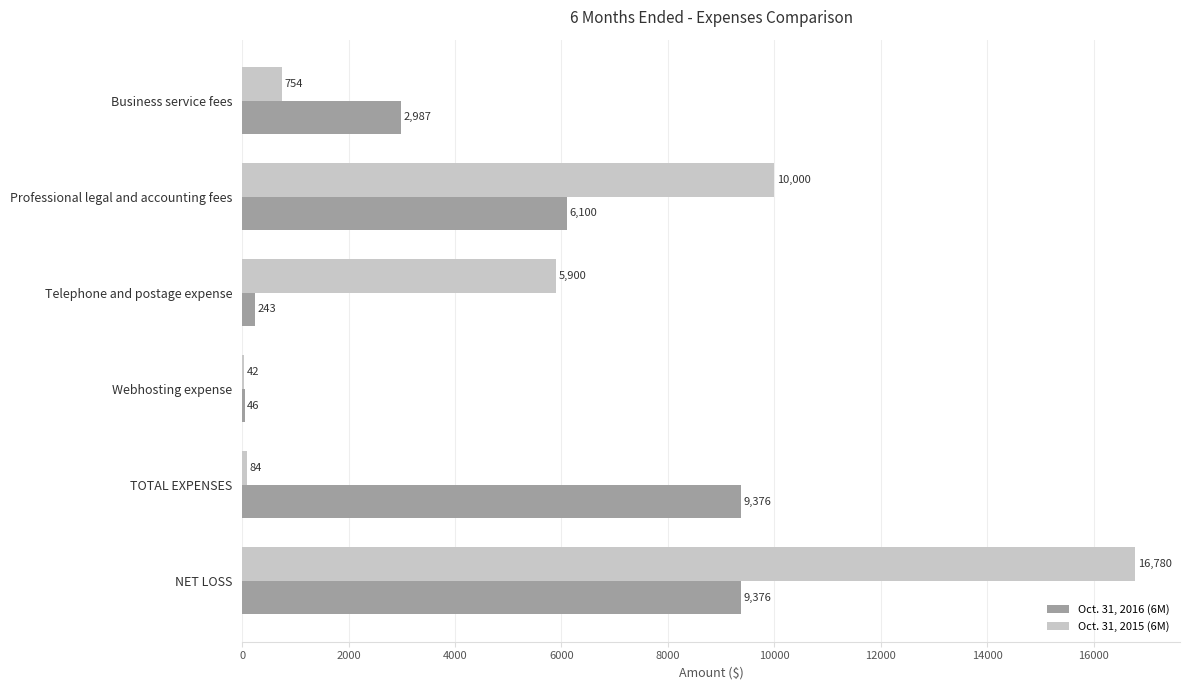

True or false: Oct. 31, 2016 (6M) has a value of 13665 at TOTAL EXPENSES.

False